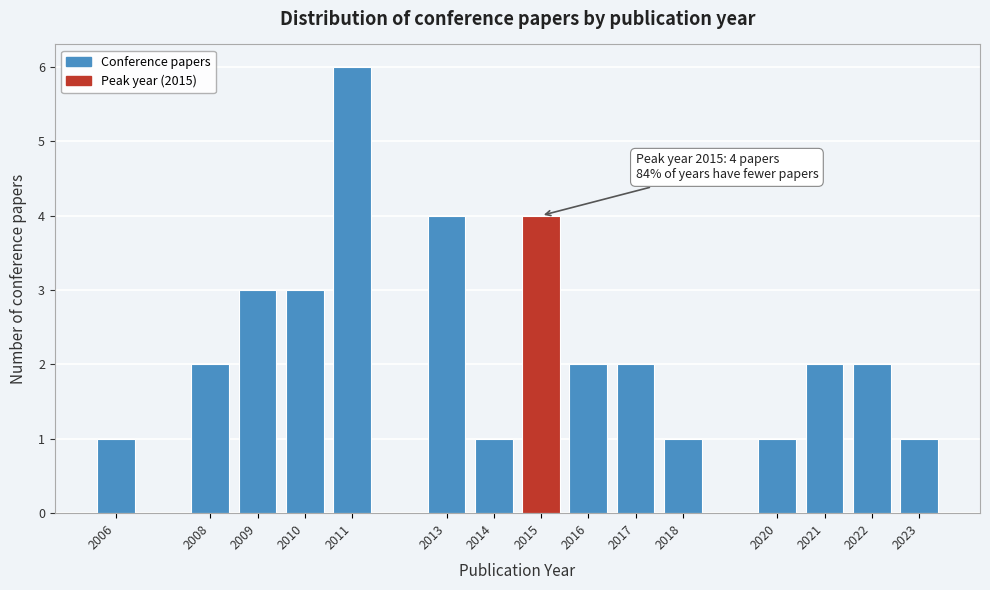

Reading left to right, transcribe all the data shown in this chart.

2006=1	2008=2	2009=3	2010=3	2011=6	2013=4	2014=1	2015=4	2016=2	2017=2	2018=1	2020=1	2021=2	2022=2	2023=1